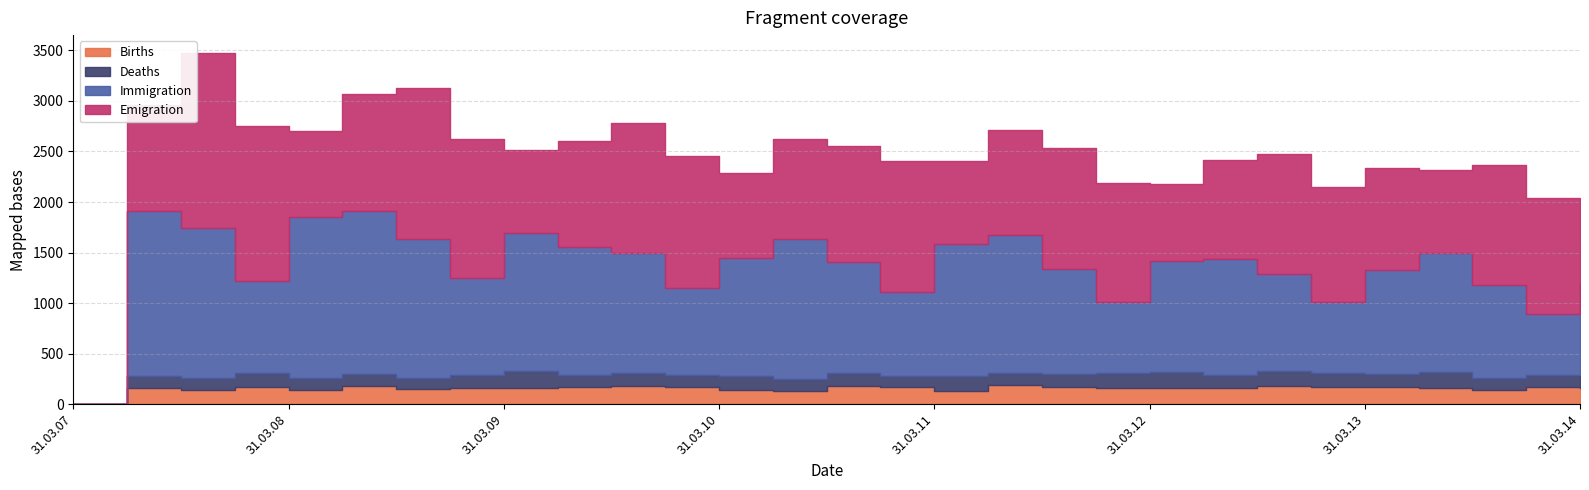

What is the maximum value shown in the chart?

1735